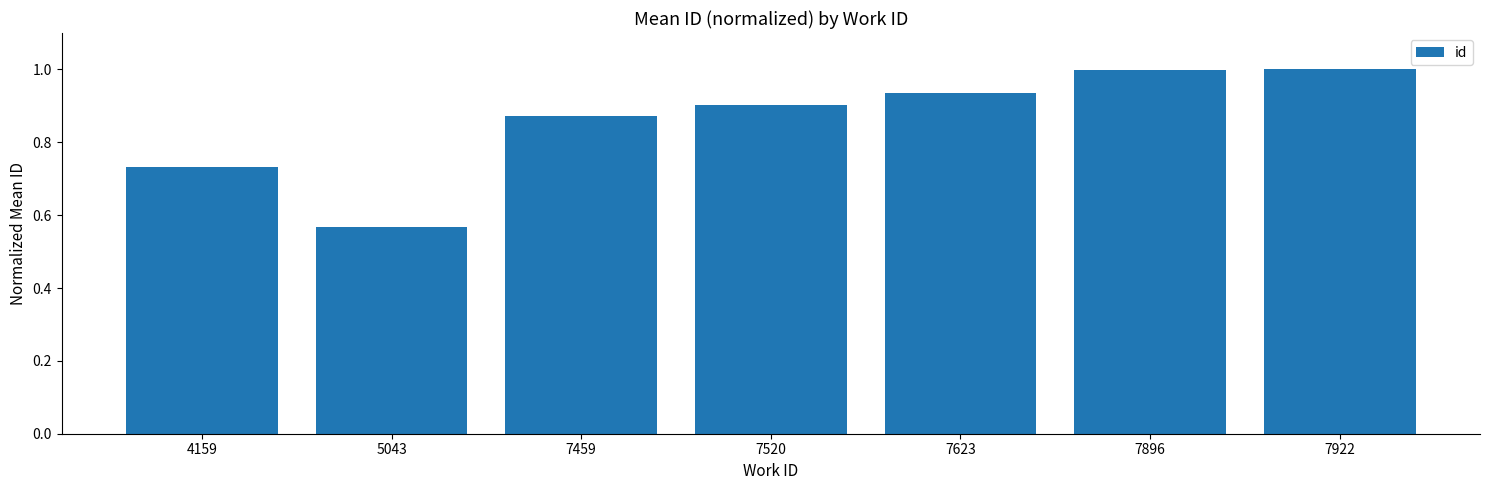

What is the maximum value shown in the chart?

1.0